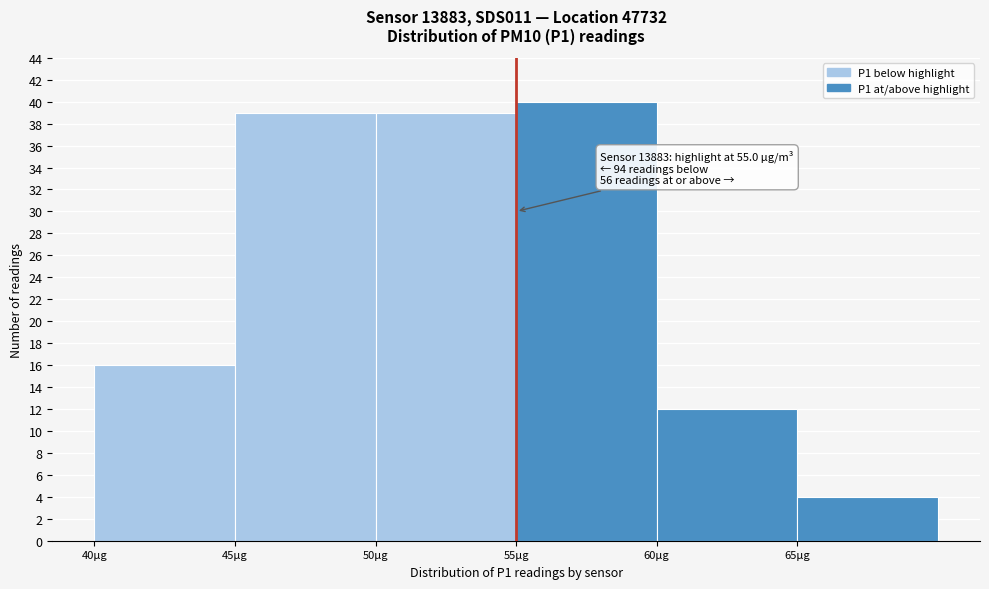

Over which range of the x-axis is the bar tallest?

55 to 60